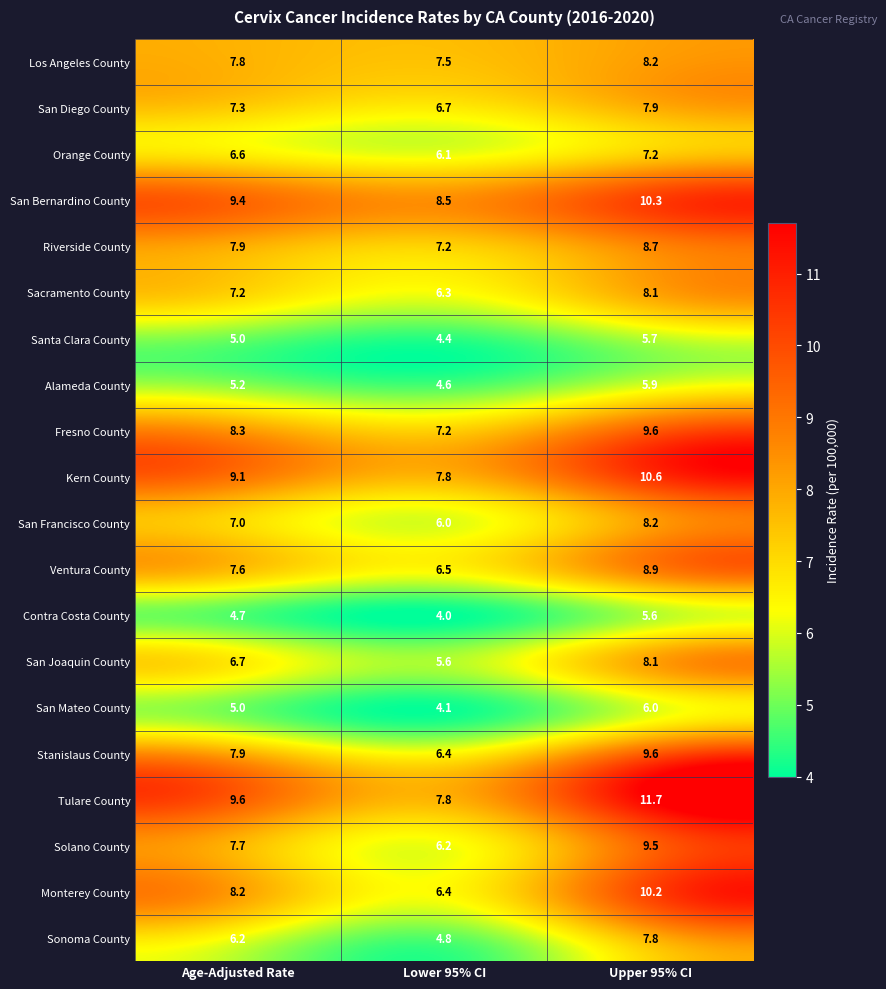

What is the difference between the maximum and minimum values in the San Joaquin County series?

2.5